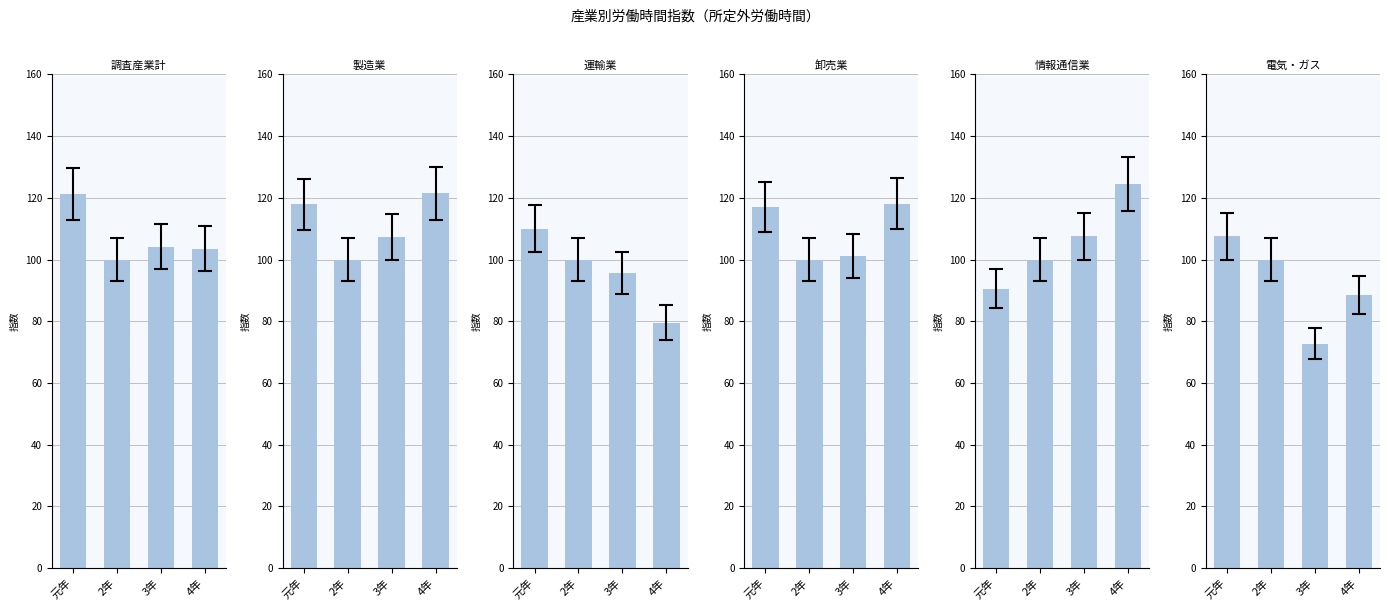

What is the maximum value shown in the chart?

124.6